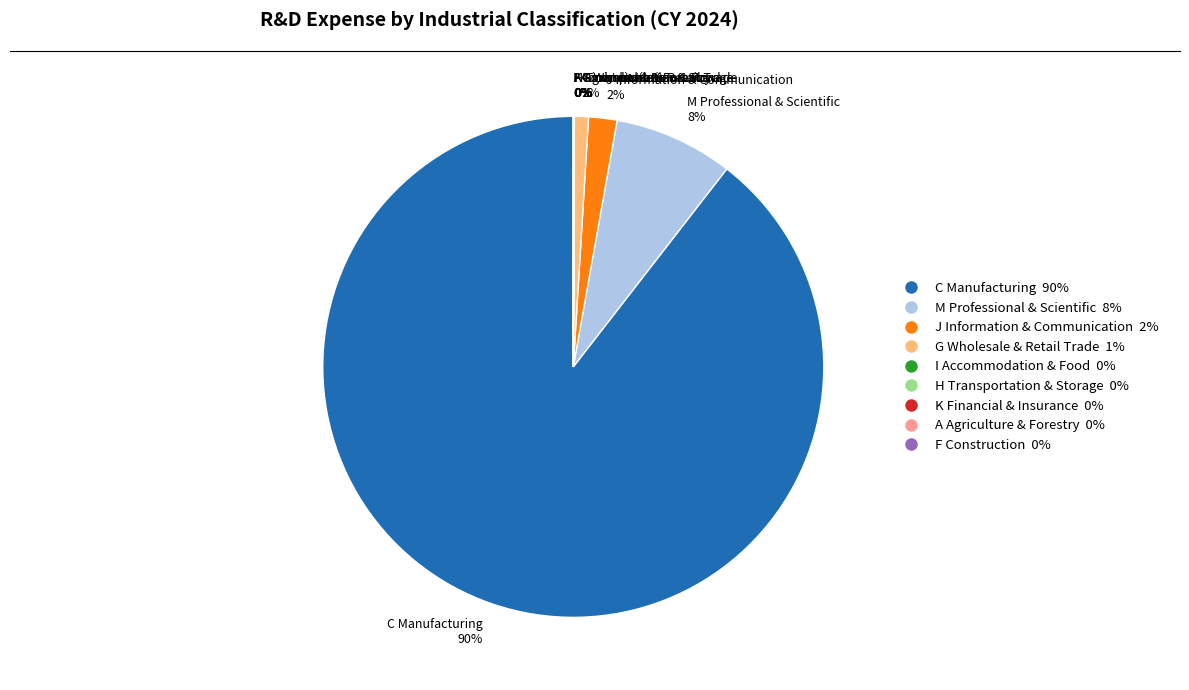

To the nearest percent, what is the average slice percentage?

11%